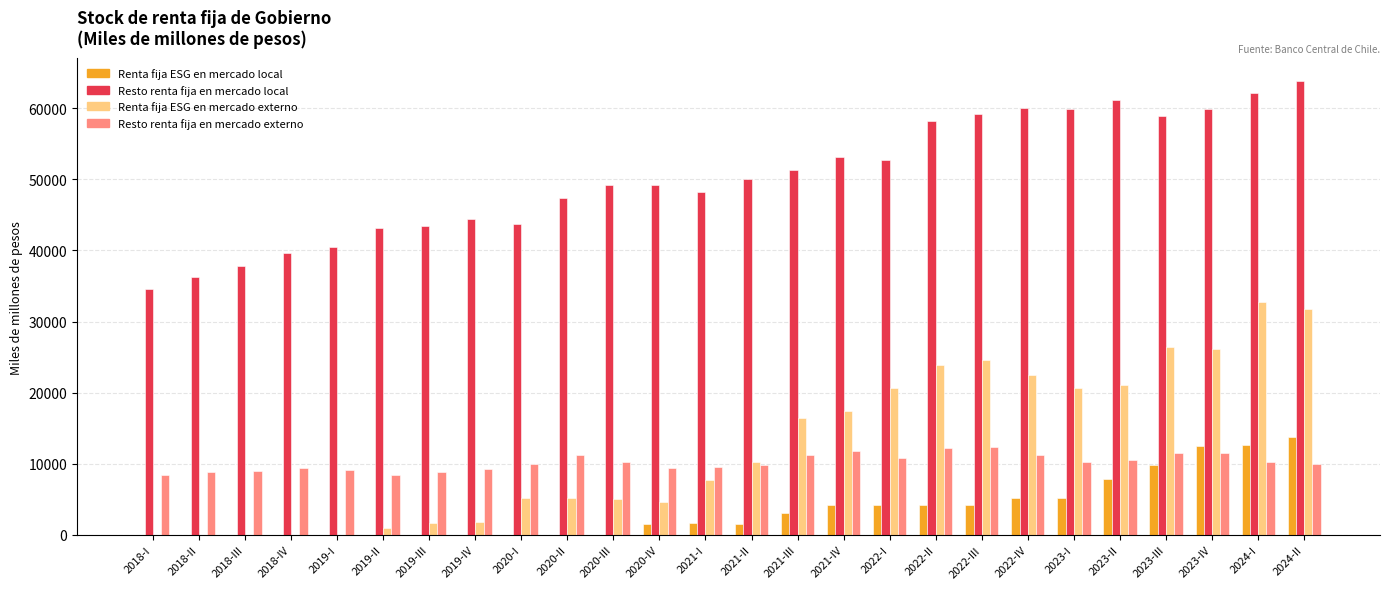

Which series has the largest total across all categories?

Resto renta fija en mercado local